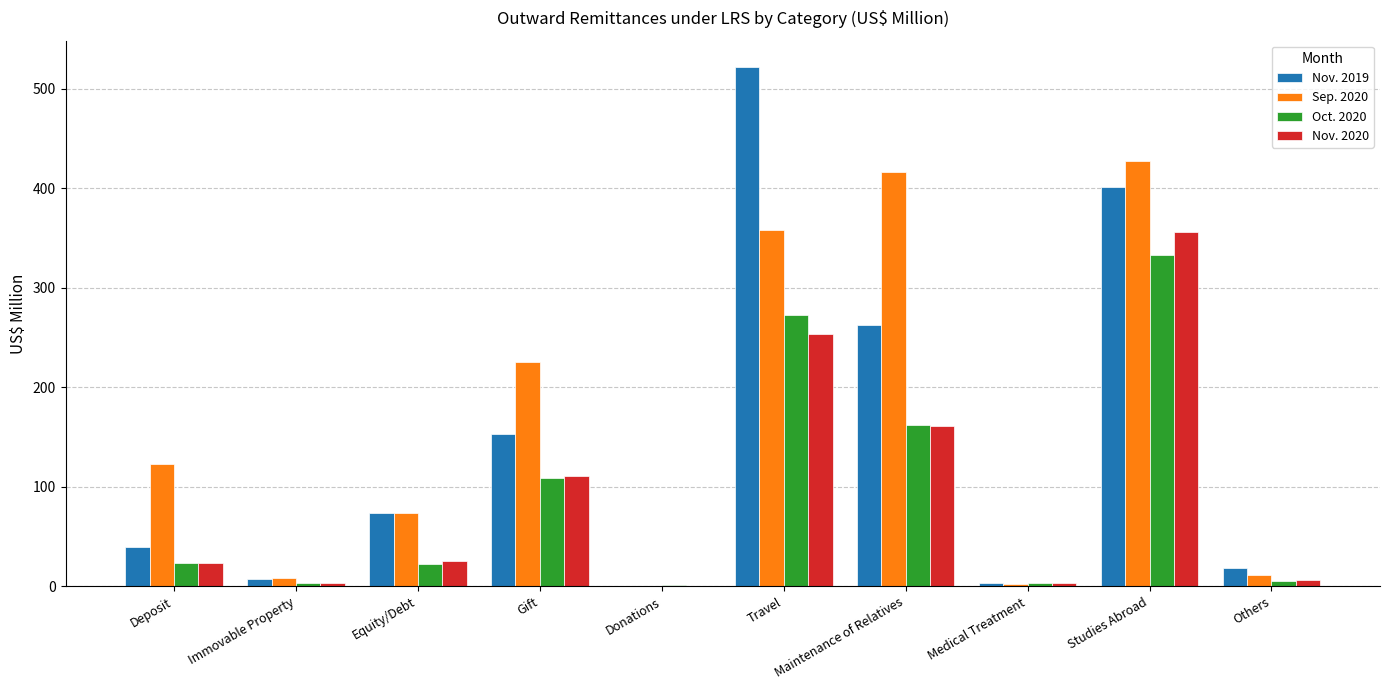

At which label does Oct. 2020 reach its peak?

Studies Abroad